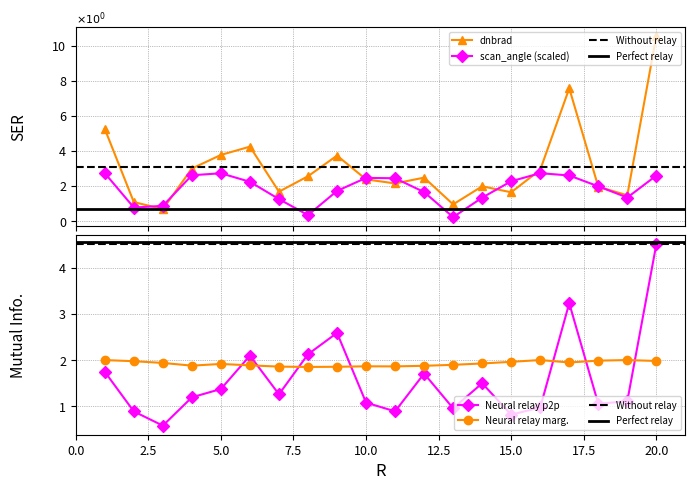

At which category is the sum across all series the highest?

20